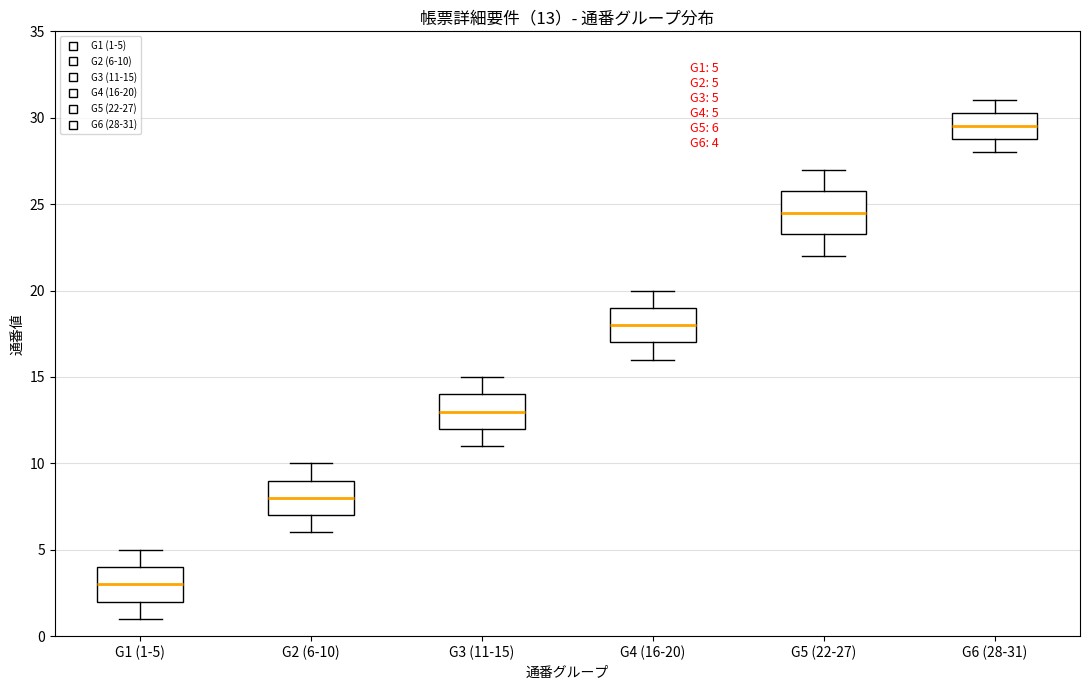

Comparing the boxes themselves (not the whiskers), which one is the tallest?

G5 (22-27)